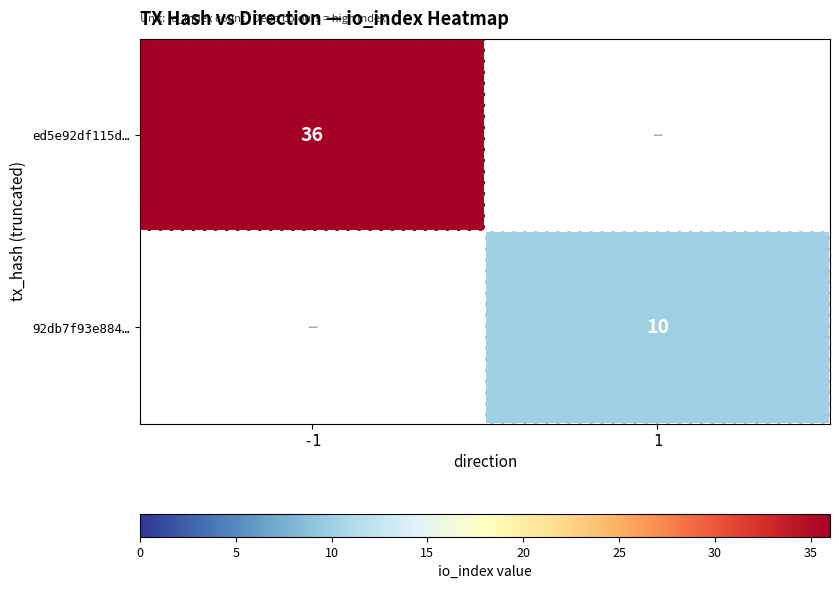

At which category is the sum across all series the highest?

-1